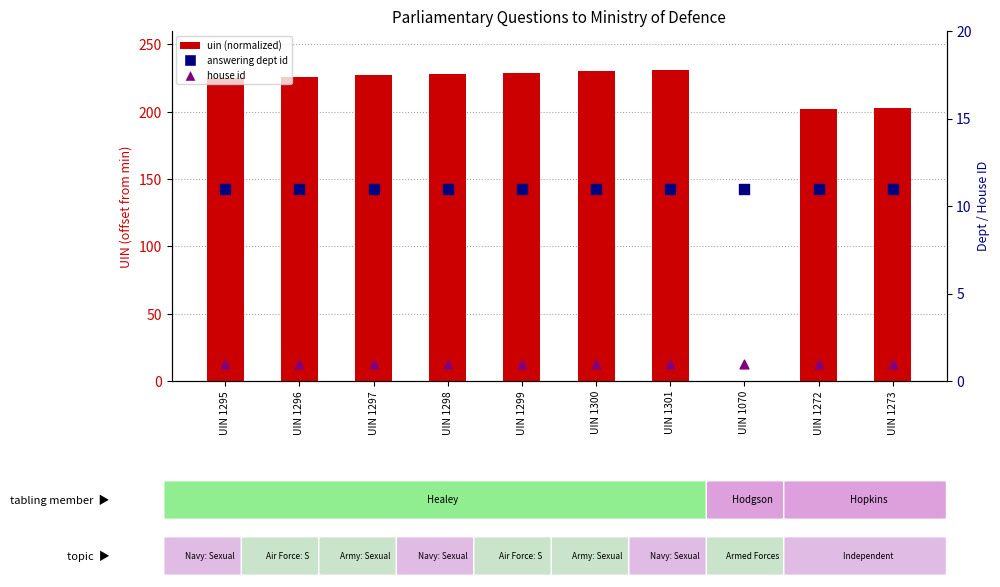

Which series contains the lowest Y value?

uin (normalized)